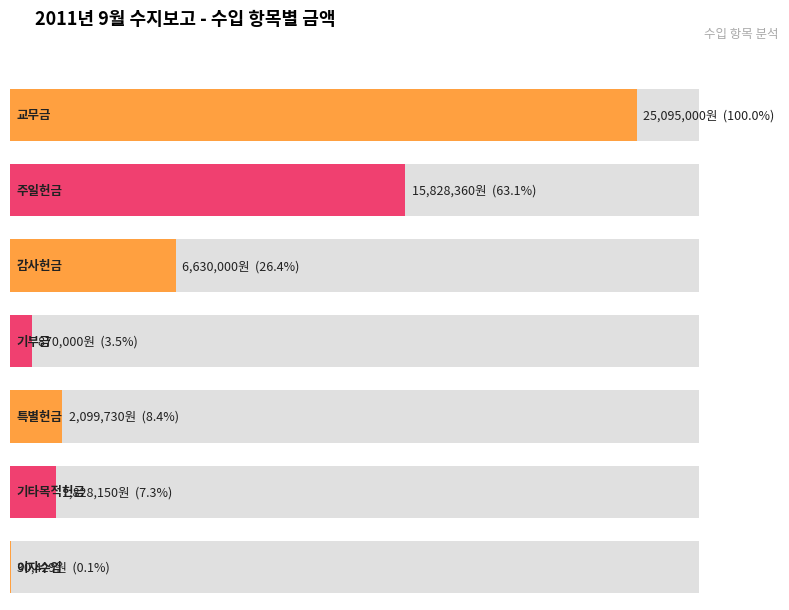

What is the value of the 3rd bar from the left?

6630000